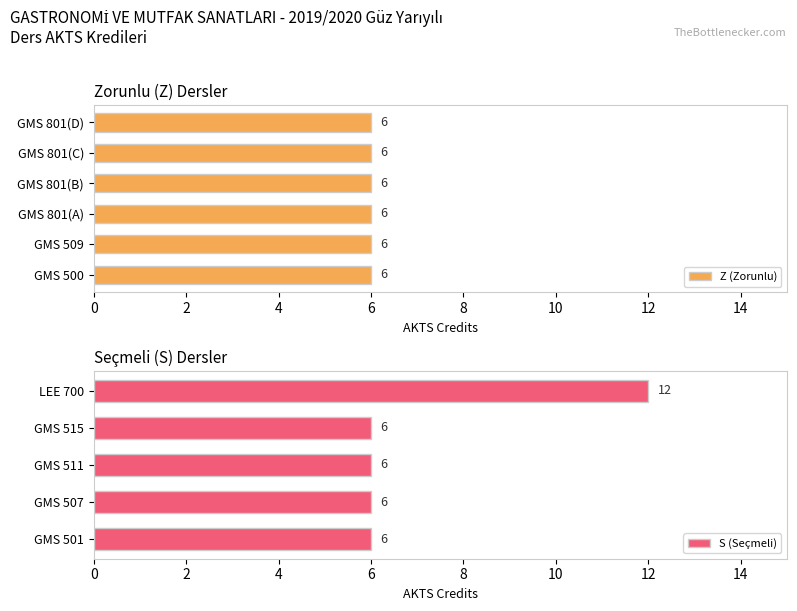

What is the maximum value for S (Seçmeli)?

12